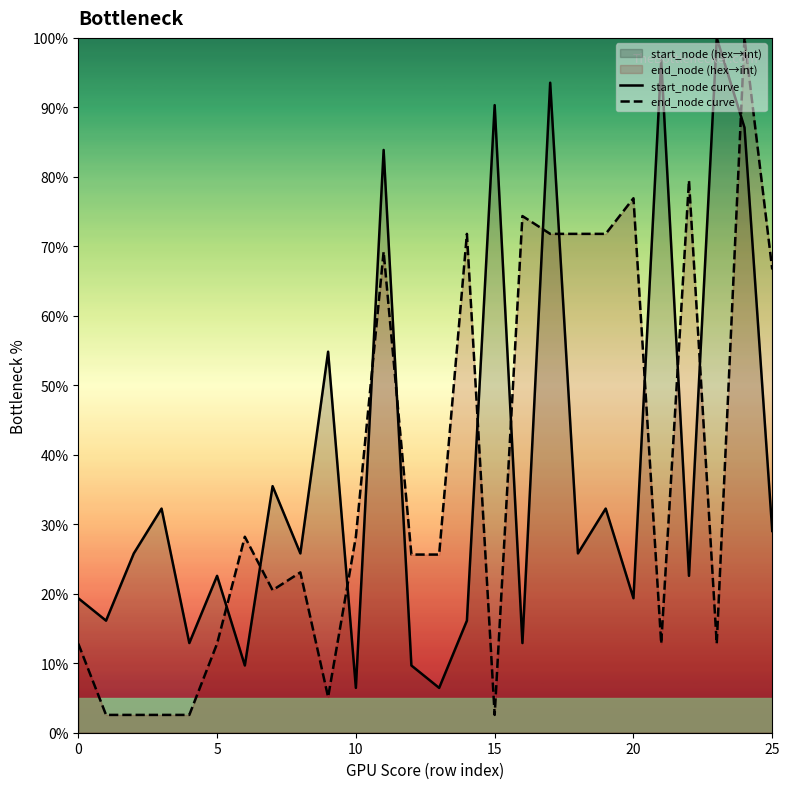

What are all the series names shown in the legend?

start_node curve, end_node curve